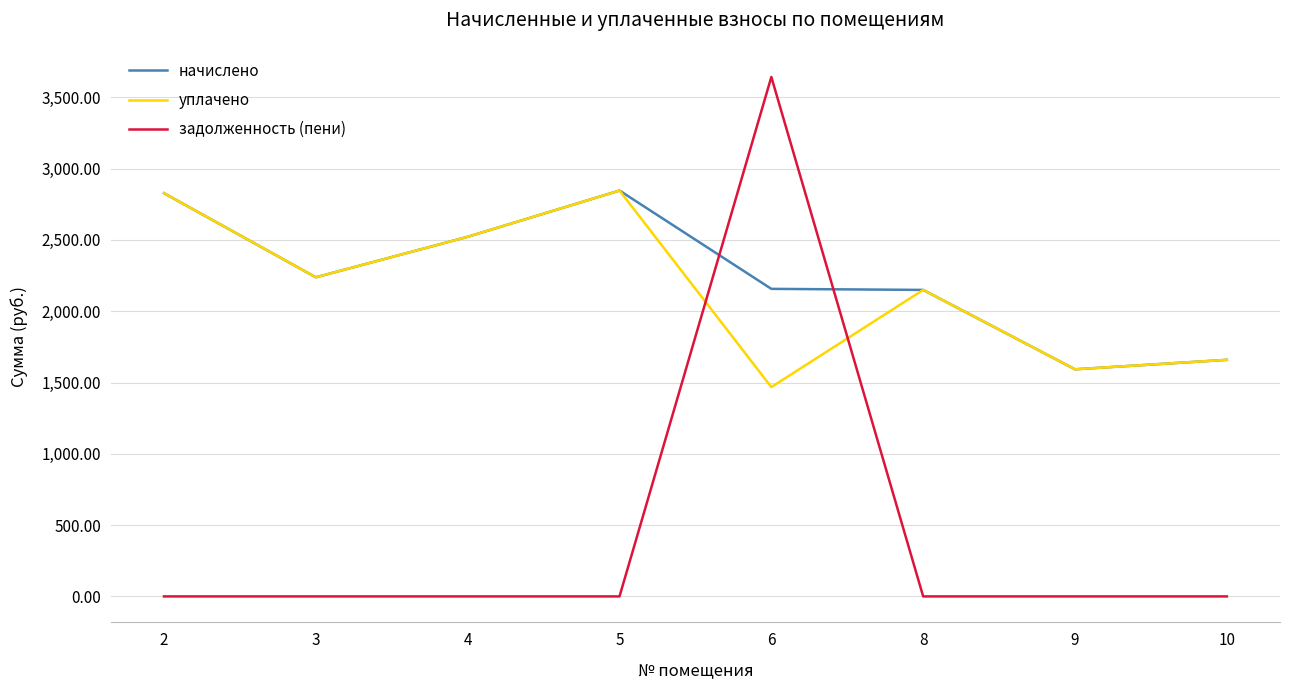

What is the difference between the задолженность (пени) values at 6 and 5?

3642.9